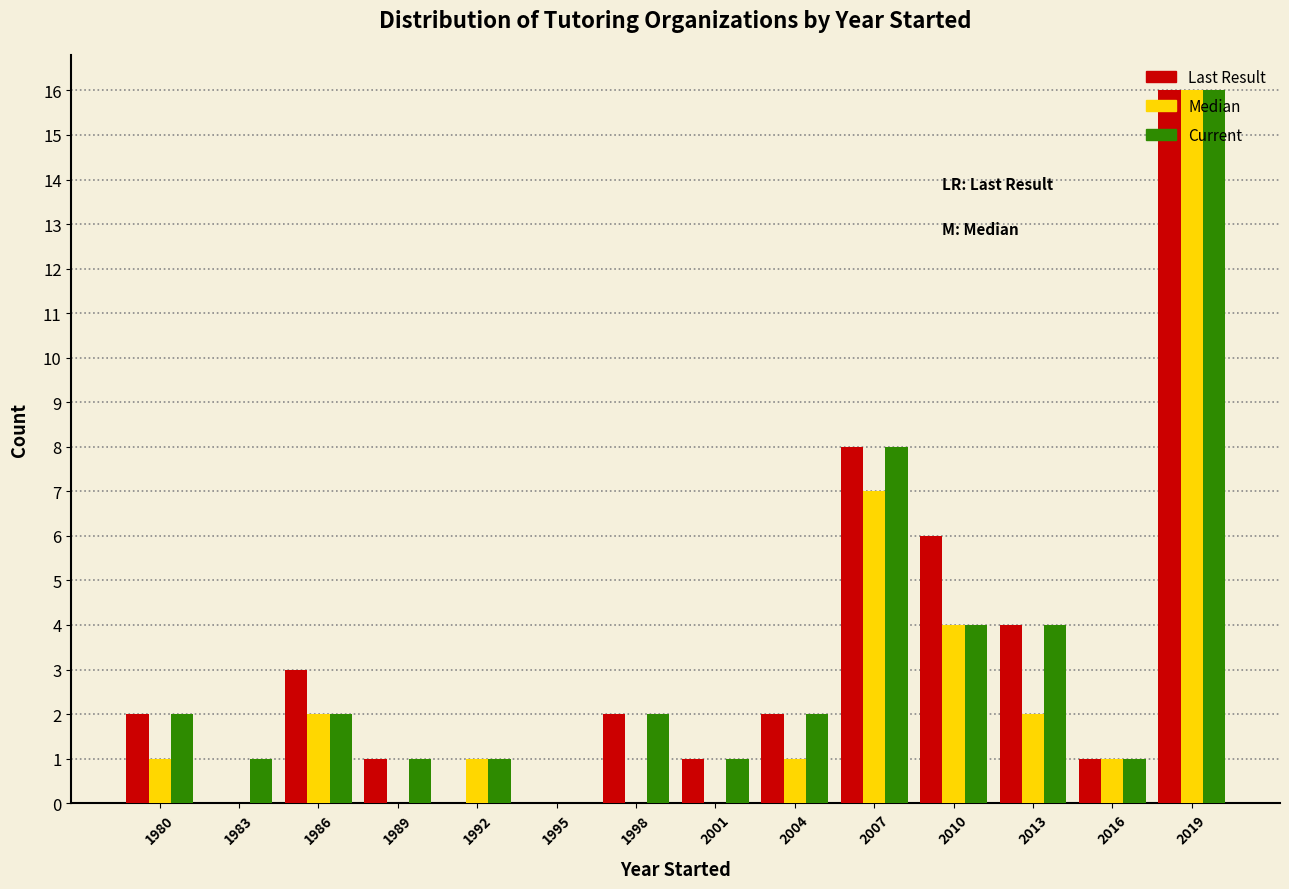

What is the sum of all Last Result values?

46